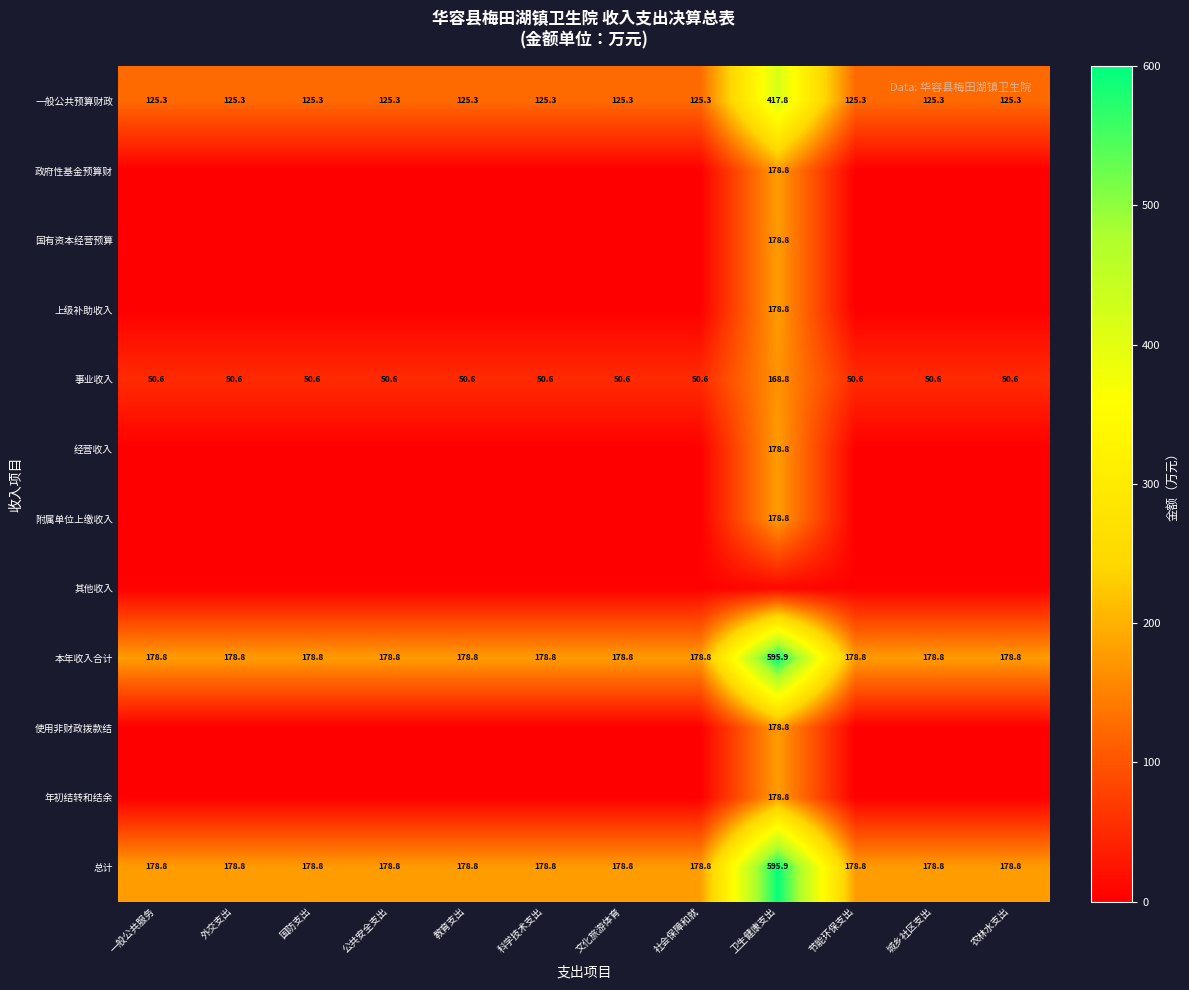

Which category has the highest value in the 本年收入合计 series?

卫生健康支出